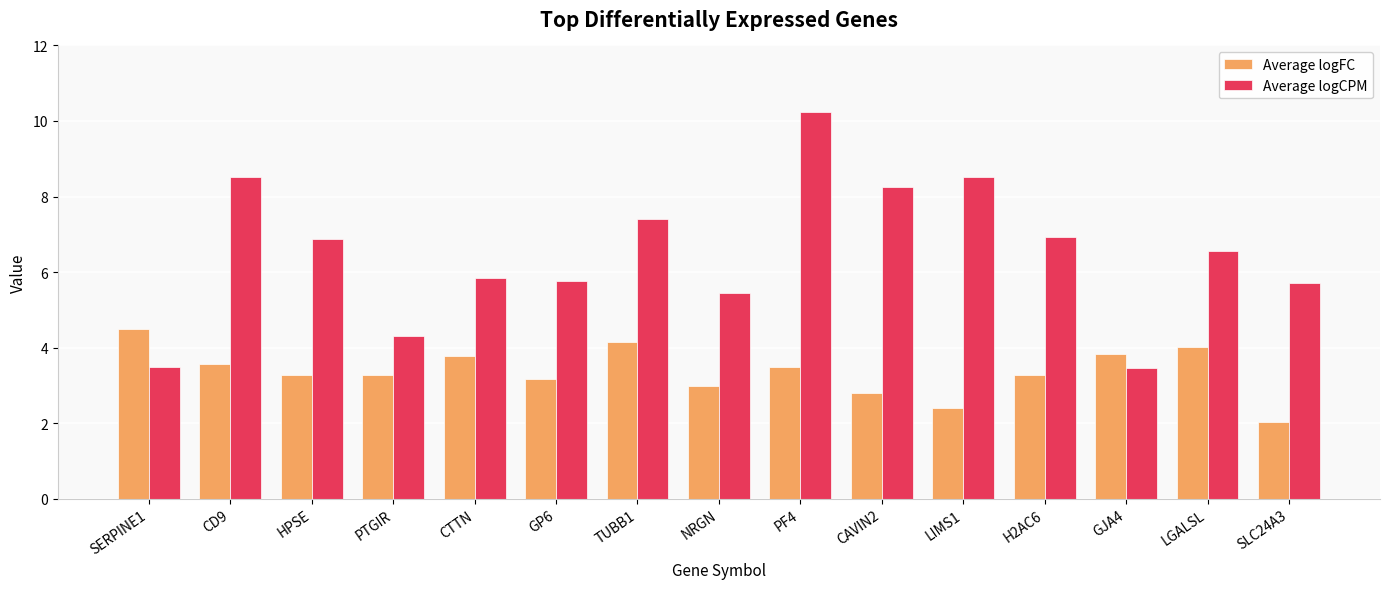

List the series in order of their peak value, lowest first.

Average logFC, Average logCPM